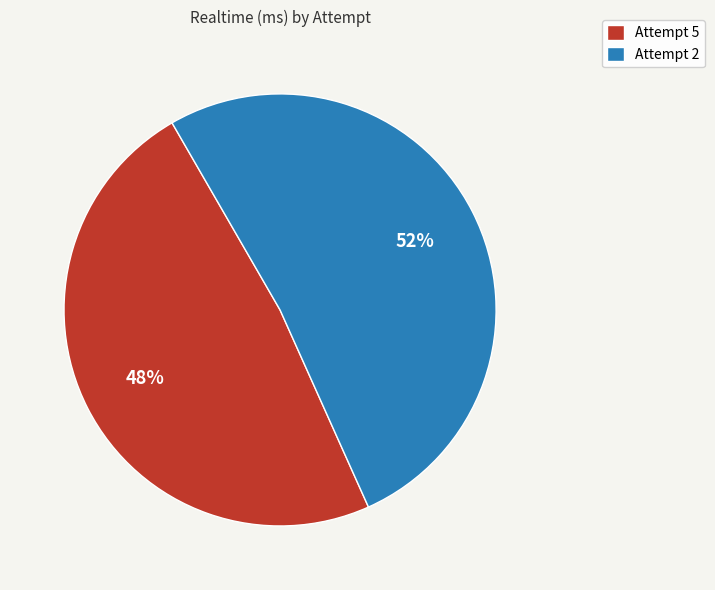

How many segments does this pie chart have?

2